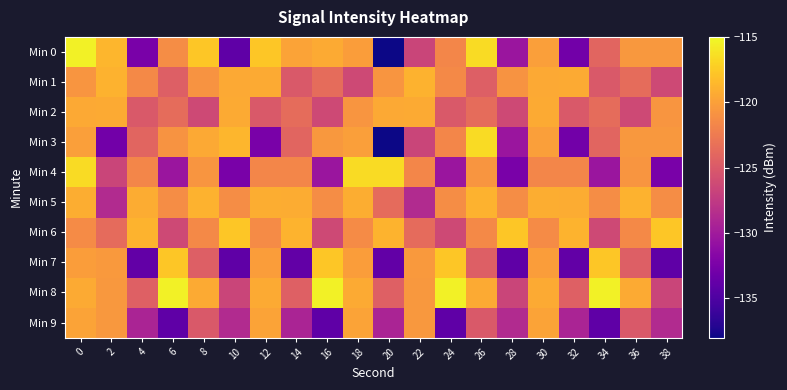

At 22, list the series in order from largest to smallest.

Min 1, Min 2, Min 7, Min 8, Min 9, Min 4, Min 6, Min 0, Min 3, Min 5